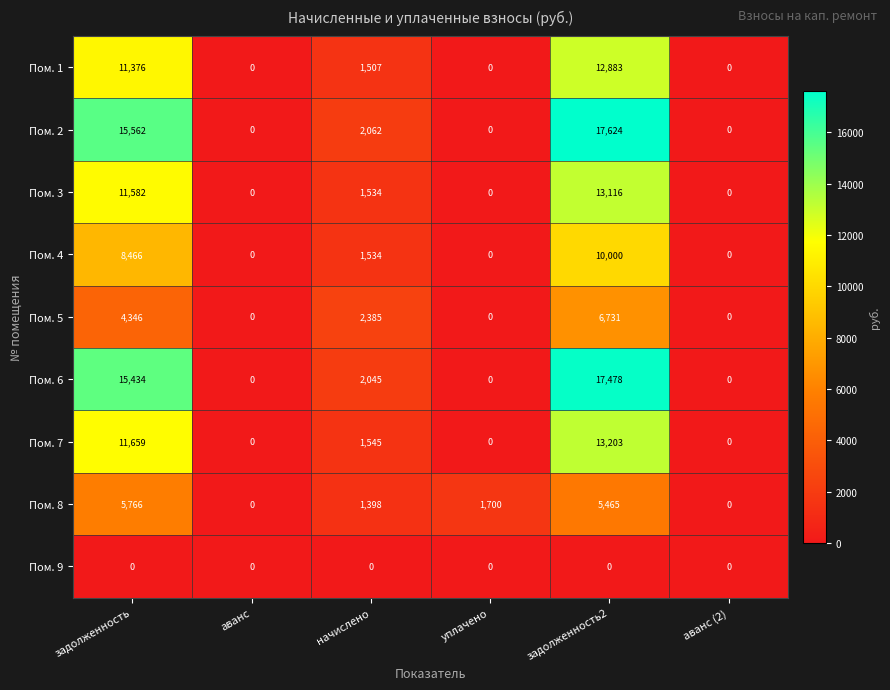

Rank the series by their maximum value, from lowest to highest.

Пом. 9, Пом. 8, Пом. 5, Пом. 4, Пом. 1, Пом. 3, Пом. 7, Пом. 6, Пом. 2